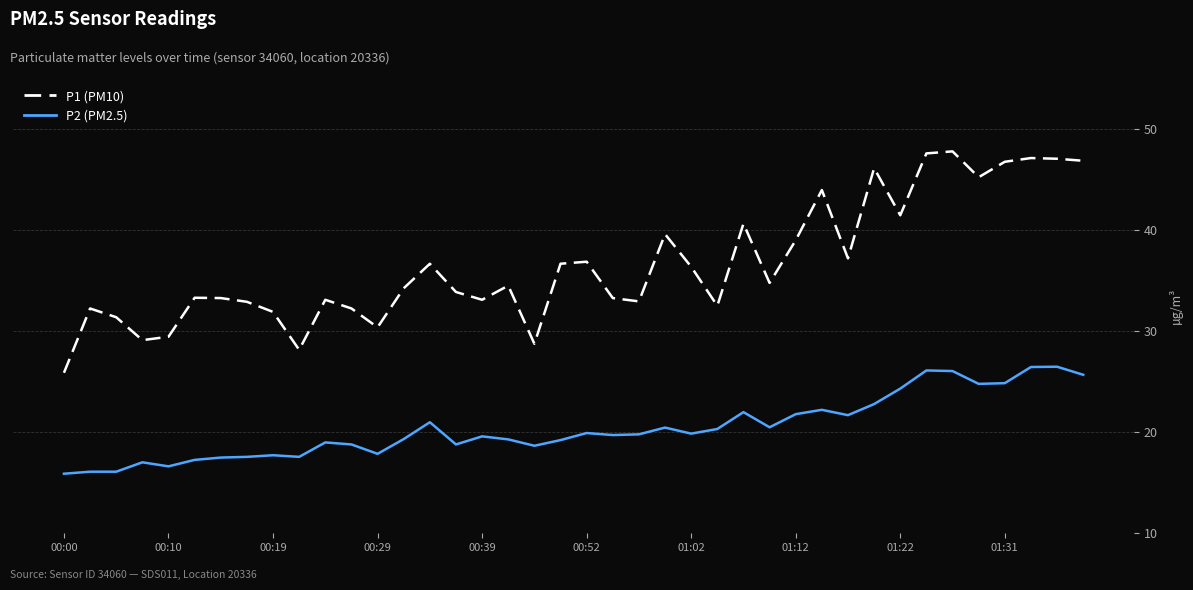

What is the lowest value of the P1 (PM10) series?

25.9